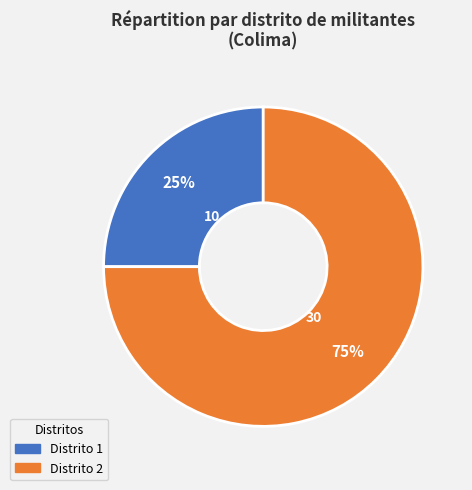

To the nearest percent, what percentage of the pie is Distrito 1?

25%